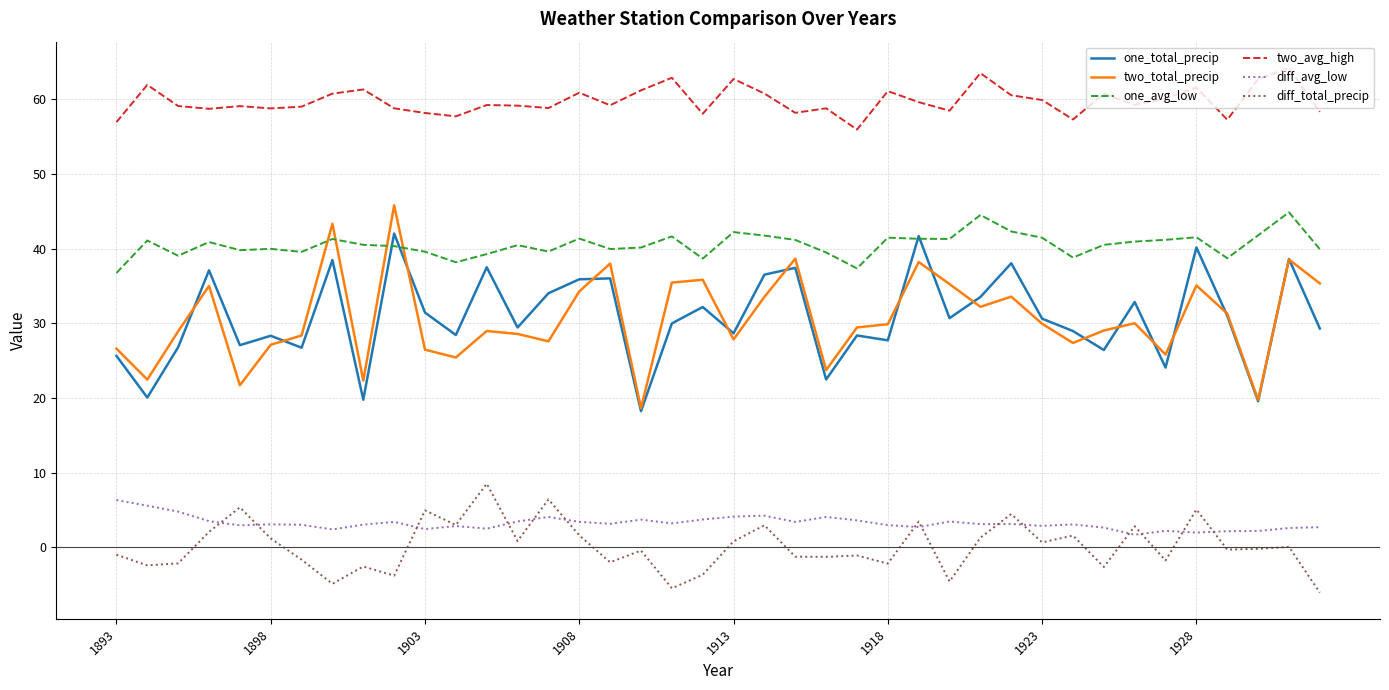

True or false: two_avg_high has more than 2 interior local peaks.

True